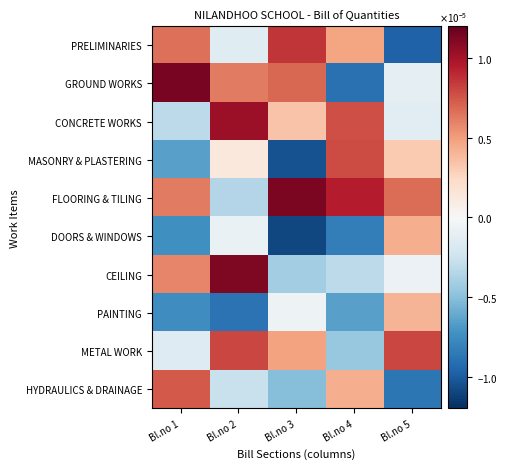

Reading left to right, what are all the values shown in this chart?

PRELIMINARIES: Bl.no 1=0.0	Bl.no 2=-0.0	Bl.no 3=0.0	Bl.no 4=0.0	Bl.no 5=-0.0
GROUND WORKS: Bl.no 1=0.0	Bl.no 2=0.0	Bl.no 3=0.0	Bl.no 4=-0.0	Bl.no 5=-0.0
CONCRETE WORKS: Bl.no 1=-0.0	Bl.no 2=0.0	Bl.no 3=0.0	Bl.no 4=0.0	Bl.no 5=-0.0
MASONRY & PLASTERING: Bl.no 1=-0.0	Bl.no 2=0.0	Bl.no 3=-0.0	Bl.no 4=0.0	Bl.no 5=0.0
FLOORING & TILING: Bl.no 1=0.0	Bl.no 2=-0.0	Bl.no 3=0.0	Bl.no 4=0.0	Bl.no 5=0.0
DOORS & WINDOWS: Bl.no 1=-0.0	Bl.no 2=-0.0	Bl.no 3=-0.0	Bl.no 4=-0.0	Bl.no 5=0.0
CEILING: Bl.no 1=0.0	Bl.no 2=0.0	Bl.no 3=-0.0	Bl.no 4=-0.0	Bl.no 5=-0.0
PAINTING: Bl.no 1=-0.0	Bl.no 2=-0.0	Bl.no 3=-0.0	Bl.no 4=-0.0	Bl.no 5=0.0
METAL WORK: Bl.no 1=-0.0	Bl.no 2=0.0	Bl.no 3=0.0	Bl.no 4=-0.0	Bl.no 5=0.0
HYDRAULICS & DRAINAGE: Bl.no 1=0.0	Bl.no 2=-0.0	Bl.no 3=-0.0	Bl.no 4=0.0	Bl.no 5=-0.0